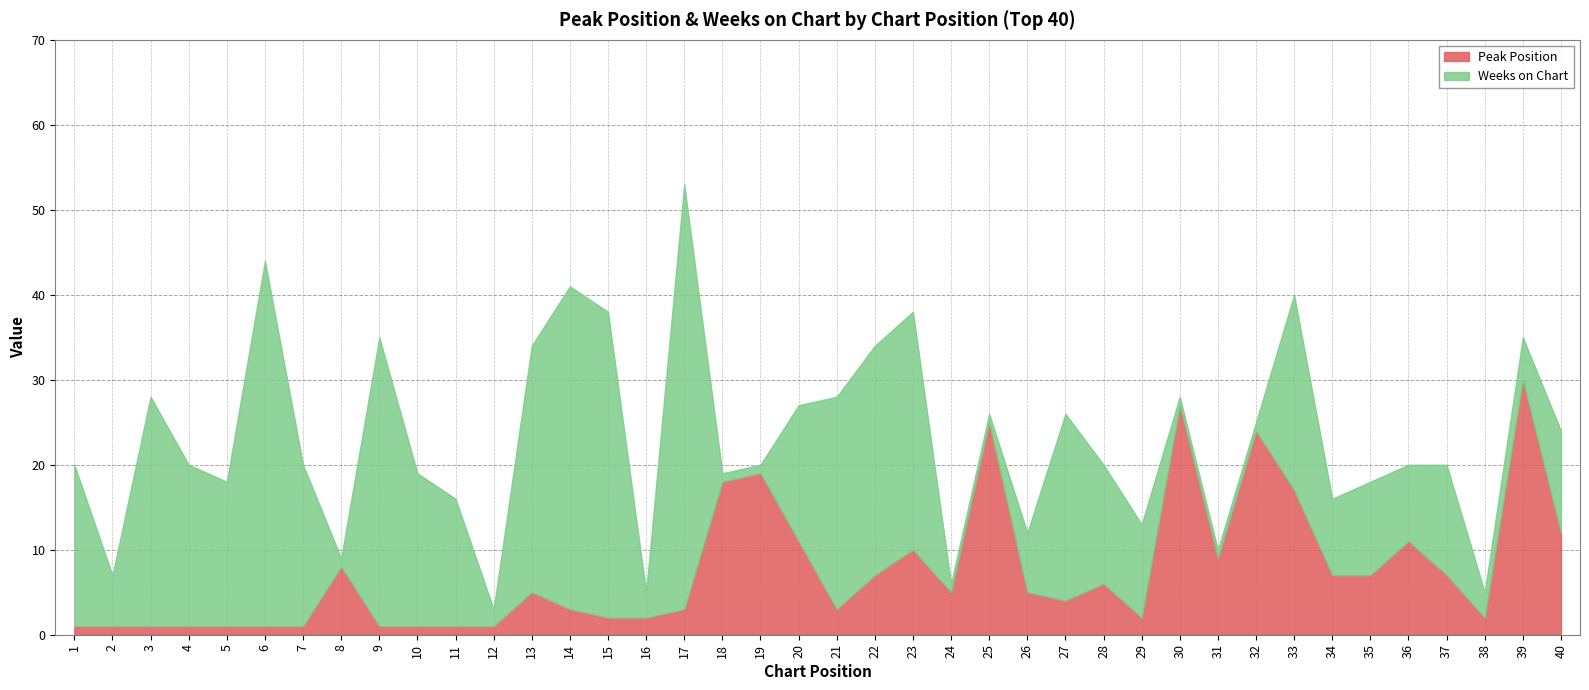

Does the chart have visible grid lines?

Yes